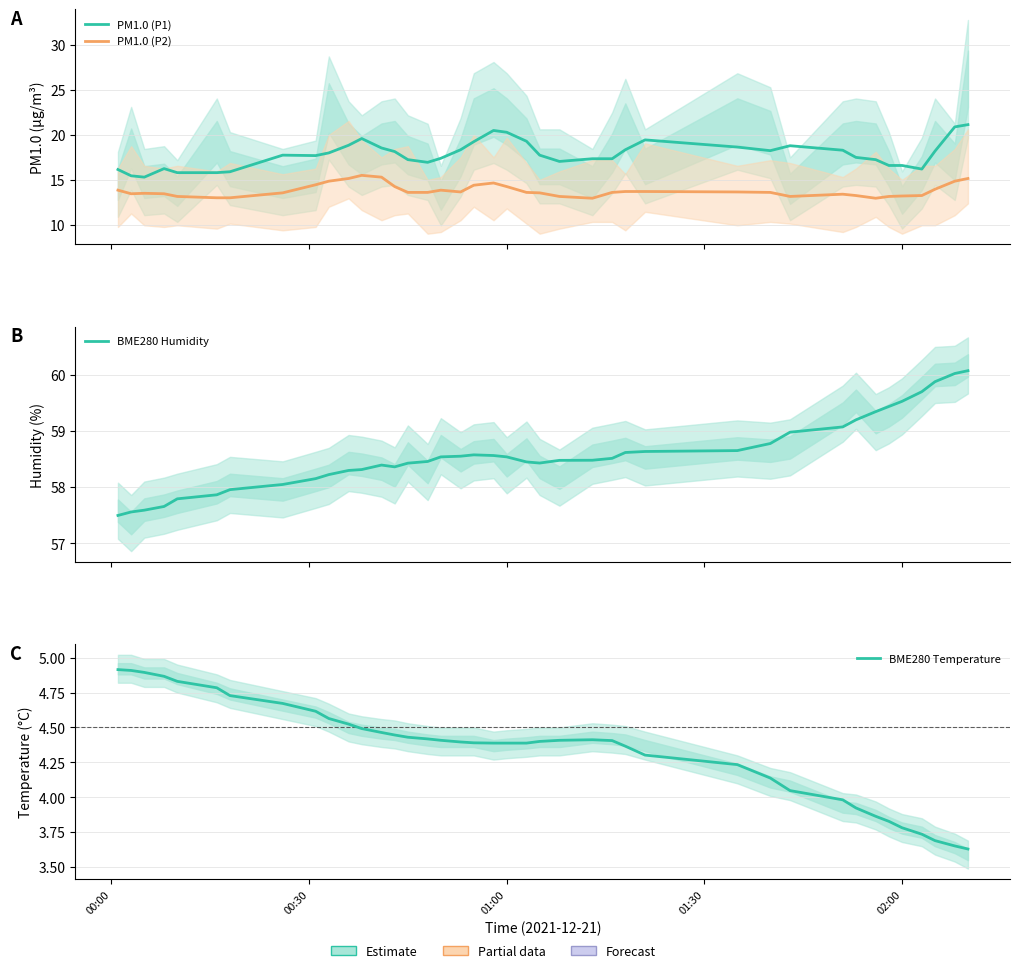

Which series has the widest spread of values?

PM1.0 (P1)